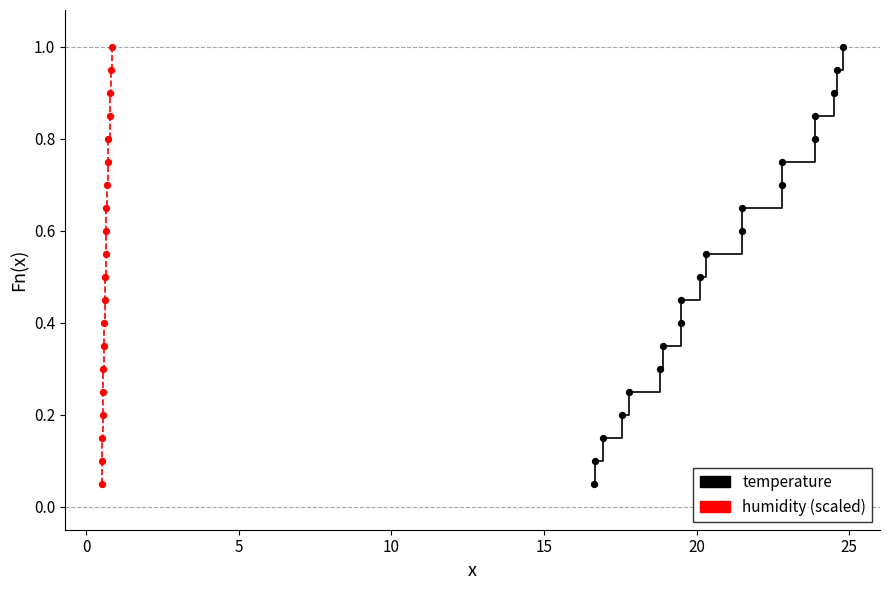

At how many categories does at least one series exceed 0?

20